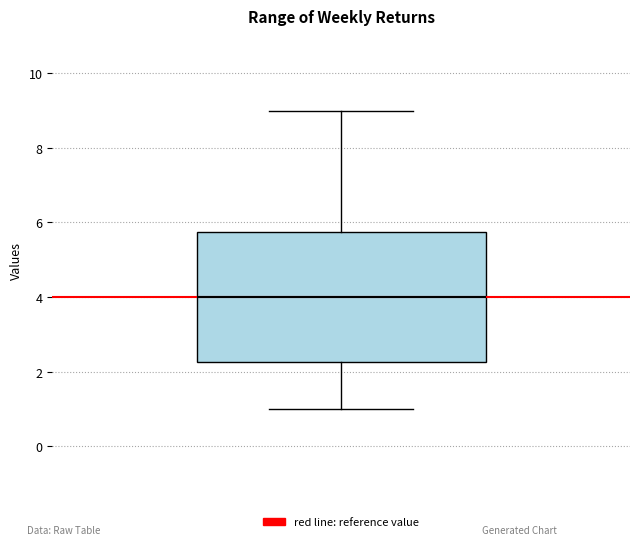

Transcribe this box plot: give where the median line is, the range the box spans, and where the two whiskers end, as read against the y-axis. The values are not printed on the chart, so give them approximately, as read against the axis.

median 4.0, box 2.2 to 5.8, whiskers 1.0 to 9.0